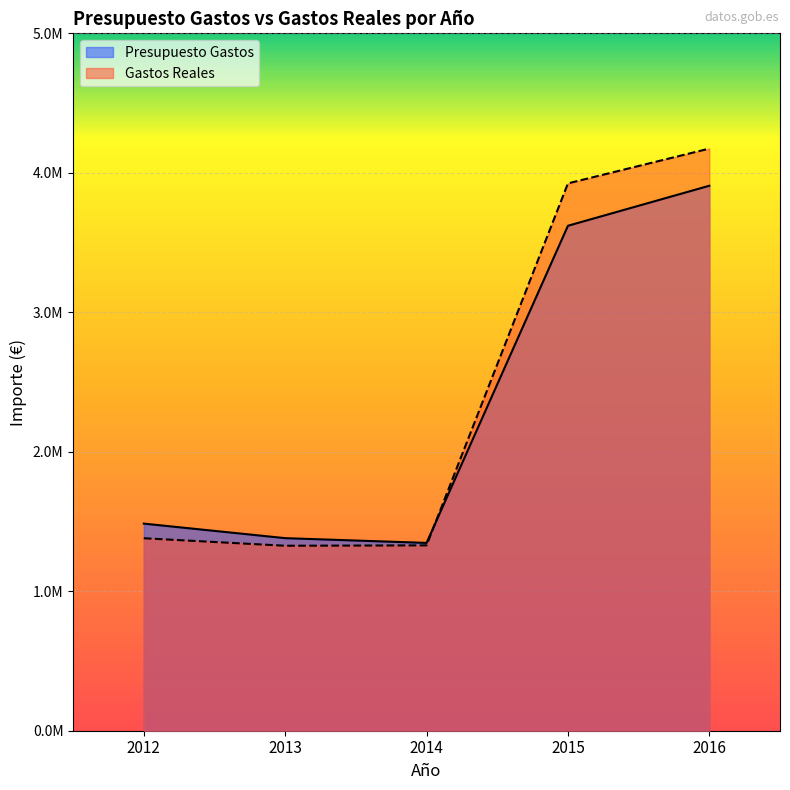

At 2012, list the series in order from largest to smallest.

Presupuesto Gastos, Gastos Reales